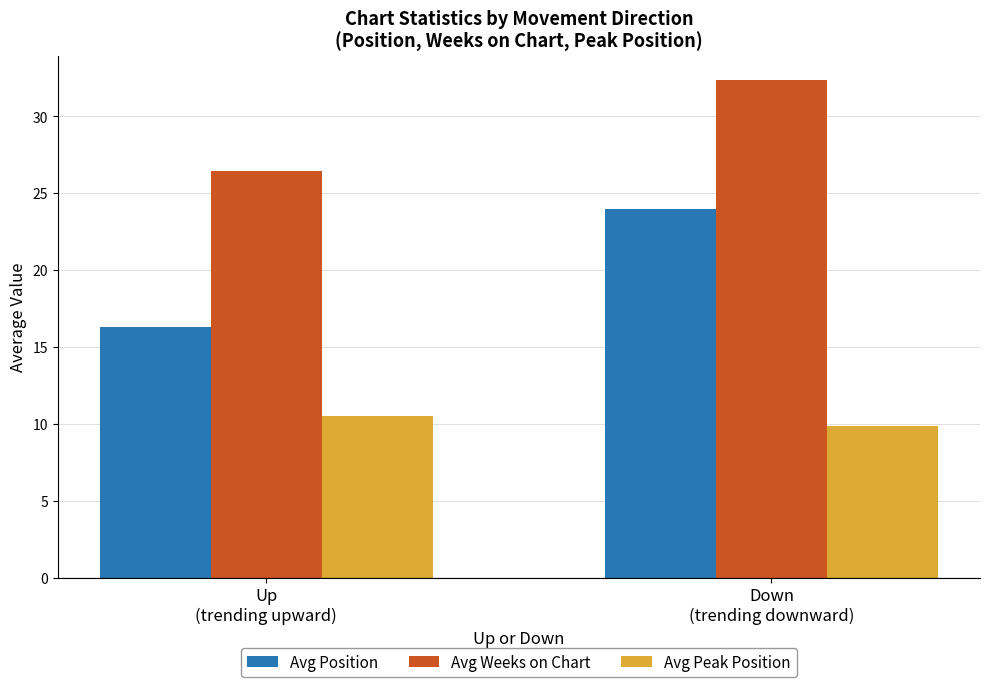

The Avg Weeks on Chart series shows 49.8 at Down
(trending downward). True or false?

False